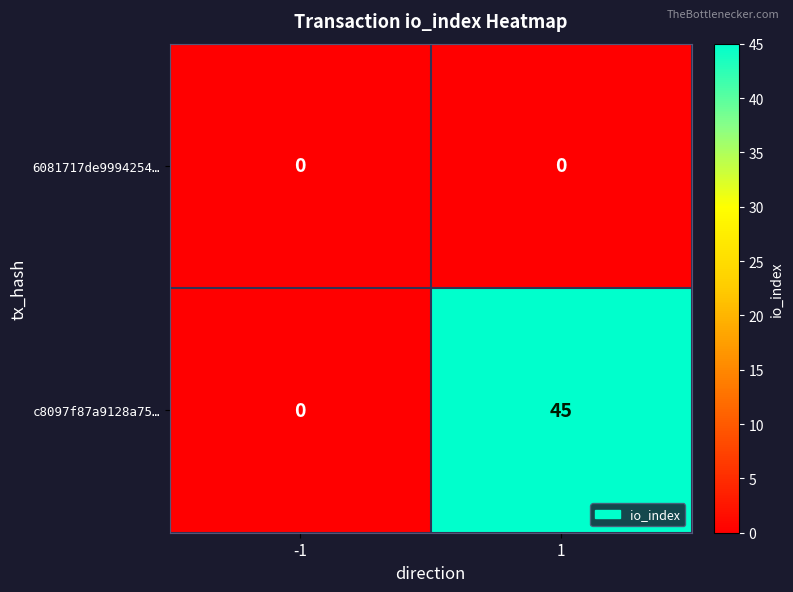

What is the maximum value for c8097f87a9128a75…?

45